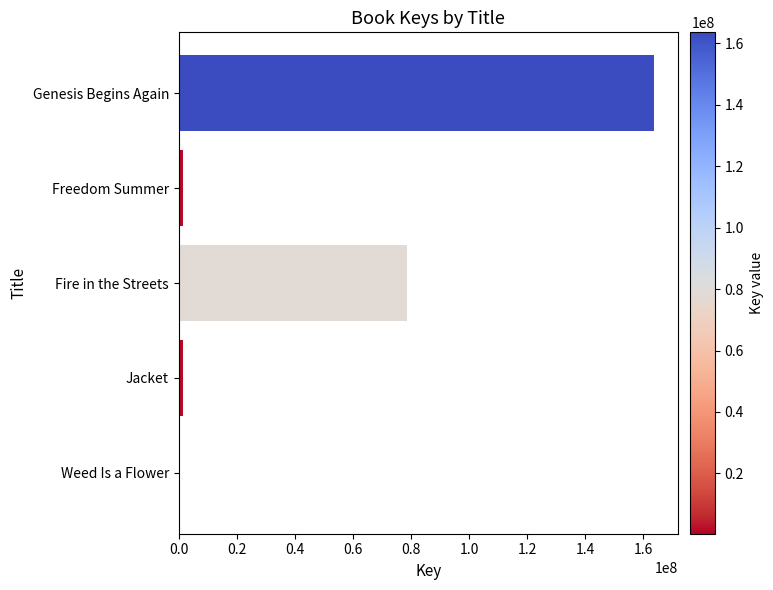

Count the number of data series in this chart.

1